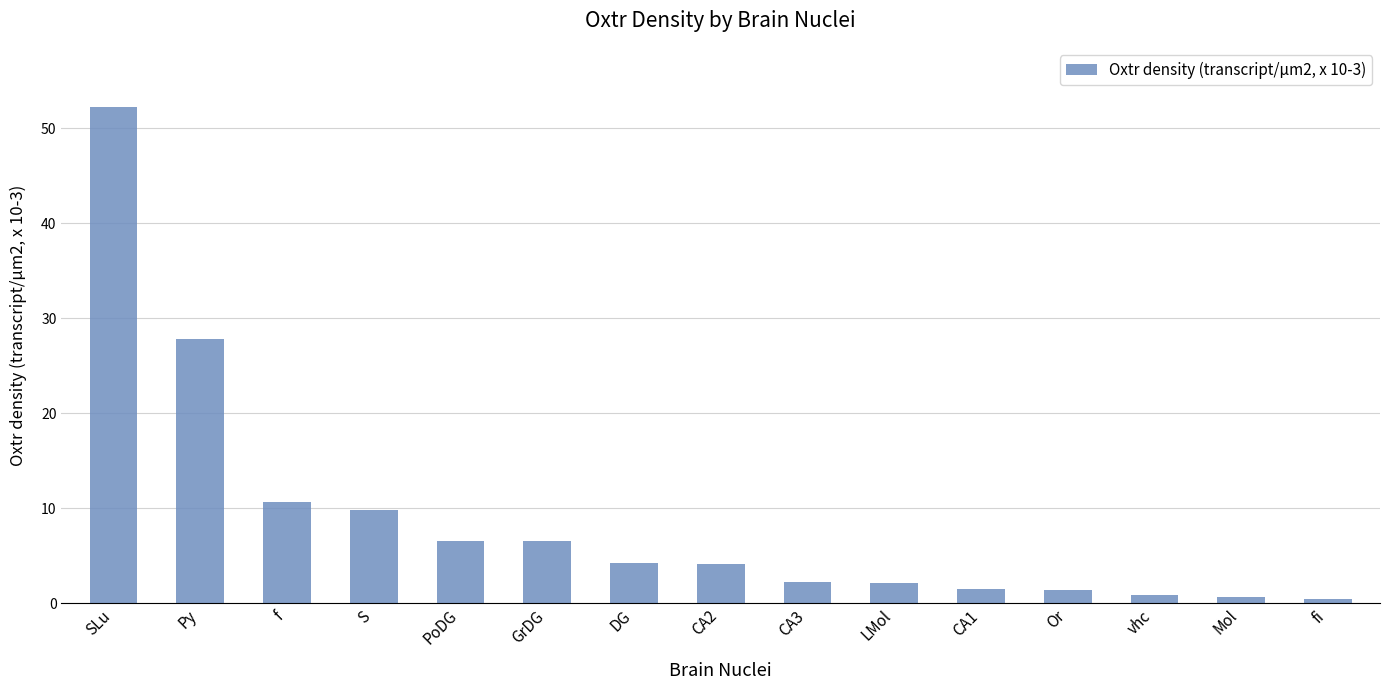

What is the label of the 2nd bar from the left?

Py